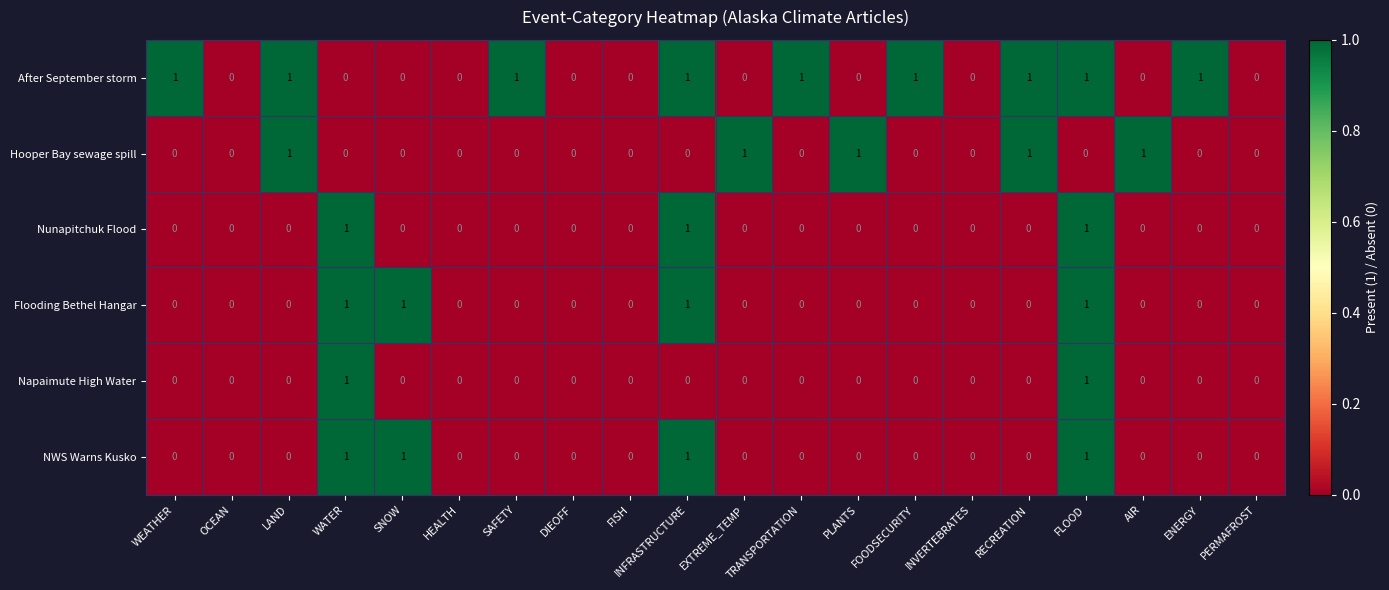

What is the sum of all After September storm values?

9